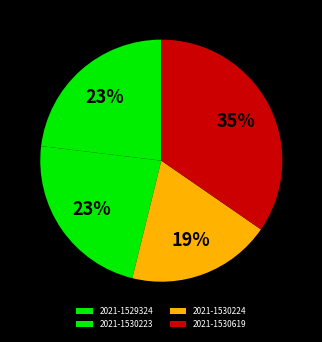

Count the number of slices in the pie.

4